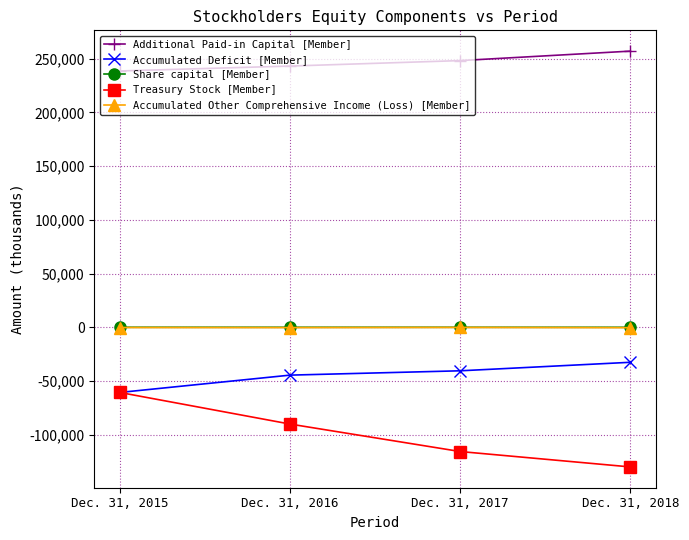

Does the chart have visible grid lines?

Yes